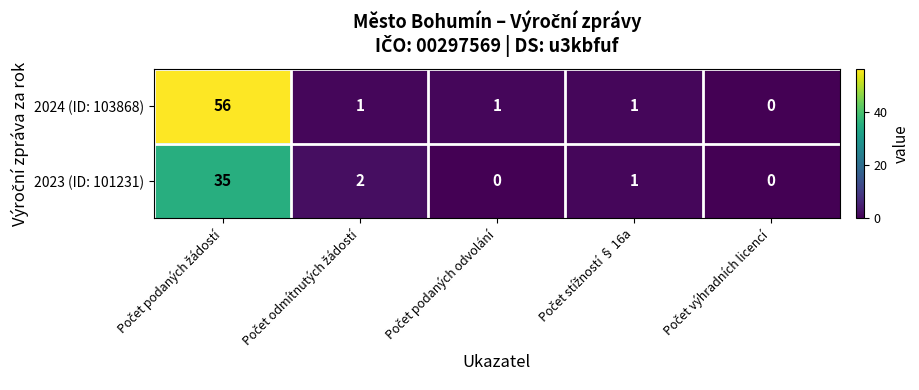

What is the highest value of the 2023 (ID: 101231) series?

35